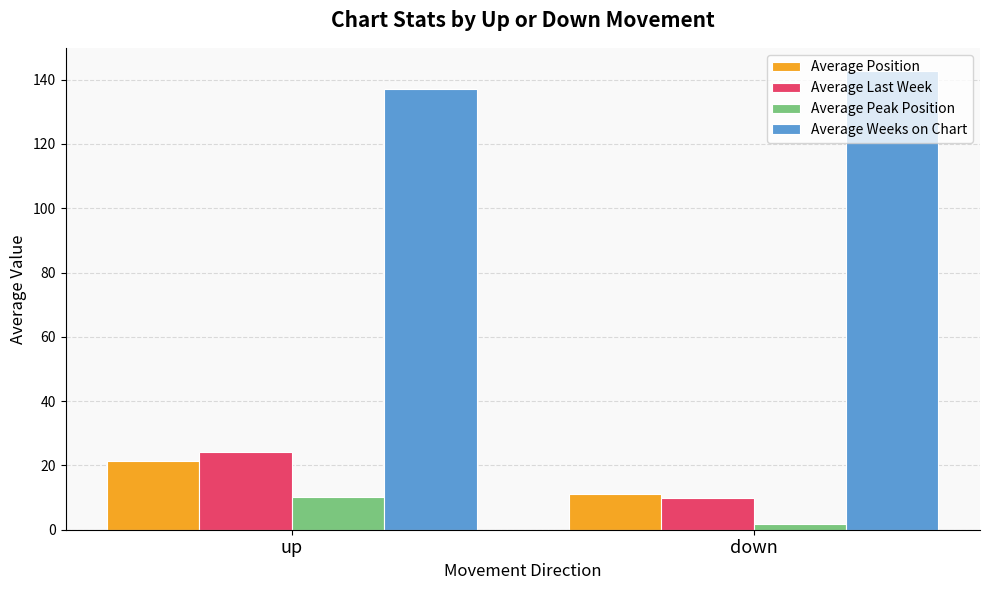

What is the difference between the maximum and minimum values in the Average Weeks on Chart series?

5.7